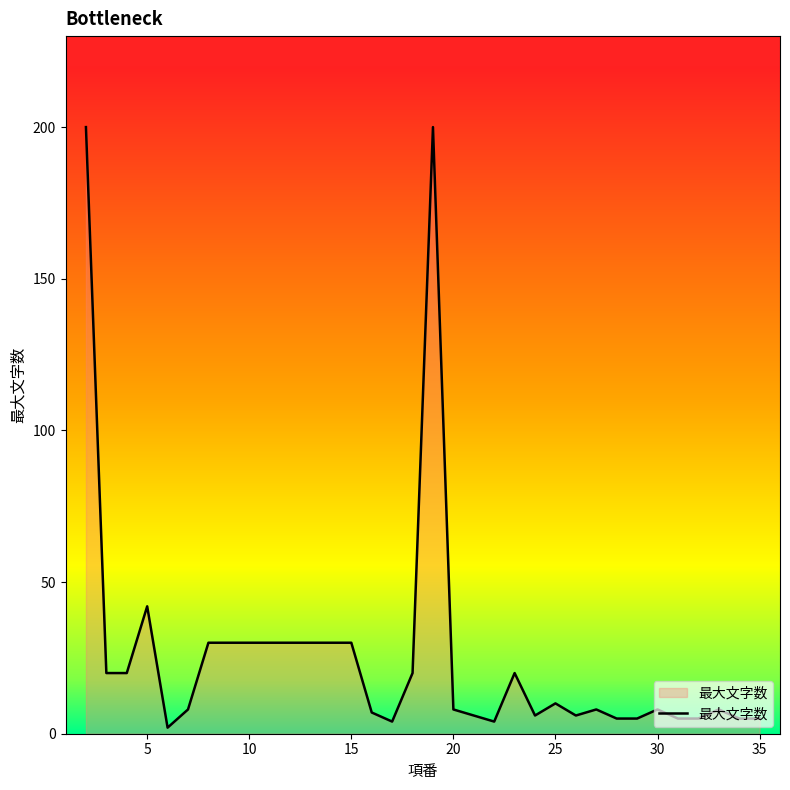

What is the greatest value displayed?

200